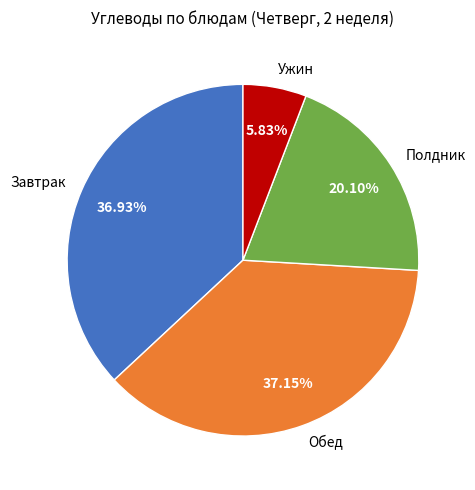

Does Обед represent more than half of the total?

No